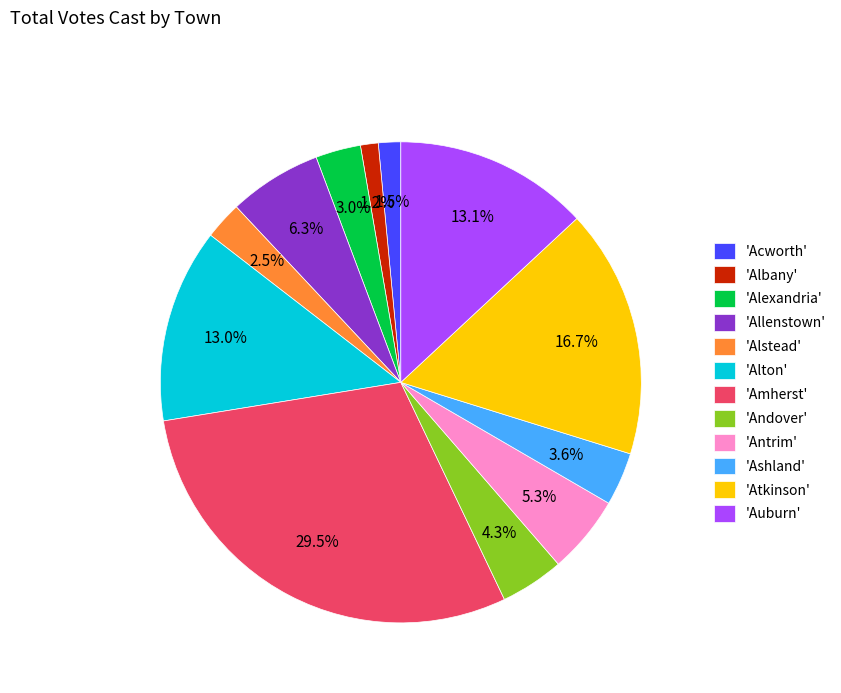

Which category has the biggest portion of the pie?

'Amherst'